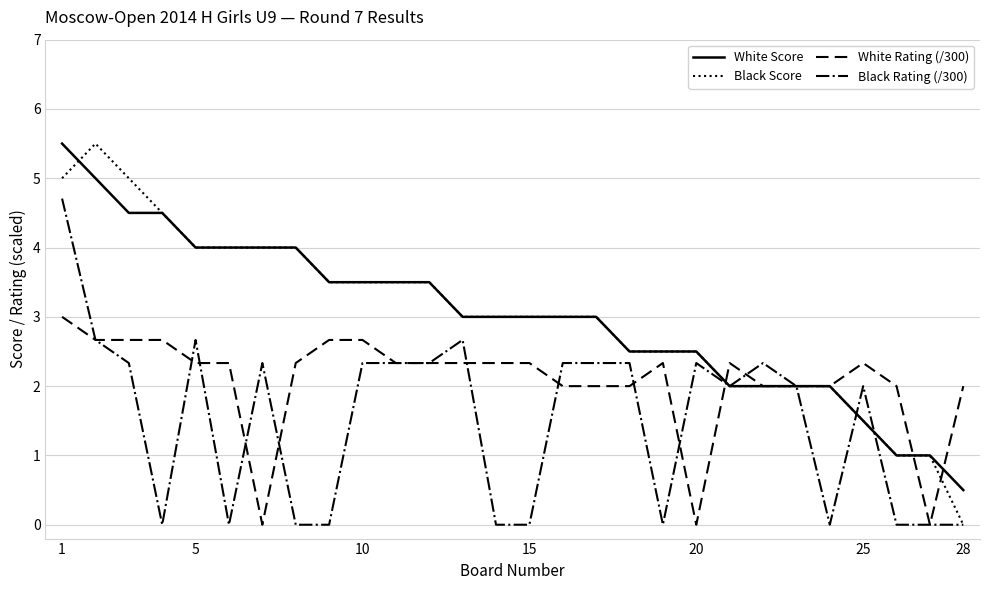

Reading left to right, list all the values displayed in this chart.

White Score: 5.5	5.0	4.5	4.5	4.0	4.0	4.0	4.0	3.5	3.5	3.5	3.5	3.0	3.0	3.0	3.0	3.0	2.5	2.5	2.5	2.0	2.0	2.0	2.0	1.5	1.0	1.0	0.5
Black Score: 5.0	5.5	5.0	4.5	4.0	4.0	4.0	4.0	3.5	3.5	3.5	3.5	3.0	3.0	3.0	3.0	3.0	2.5	2.5	2.5	2.0	2.0	2.0	2.0	1.5	1.0	1.0	0.0
White Rating (/300): 3.0	2.7	2.7	2.7	2.3	2.3	0.0	2.3	2.7	2.7	2.3	2.3	2.3	2.3	2.3	2.0	2.0	2.0	2.3	0.0	2.3	2.0	2.0	2.0	2.3	2.0	0.0	2.0
Black Rating (/300): 4.7	2.7	2.3	0.0	2.7	0.0	2.3	0.0	0.0	2.3	2.3	2.3	2.7	0.0	0.0	2.3	2.3	2.3	0.0	2.3	2.0	2.3	2.0	0.0	2.0	0.0	0.0	0.0